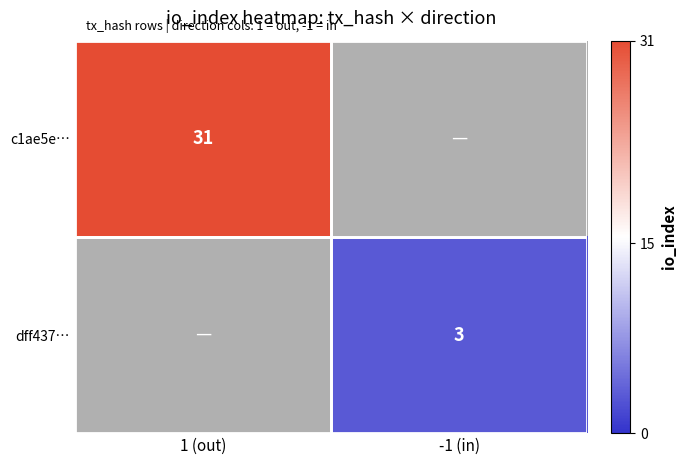

The value of dff437… at -1 (in) is 3. True or false?

True